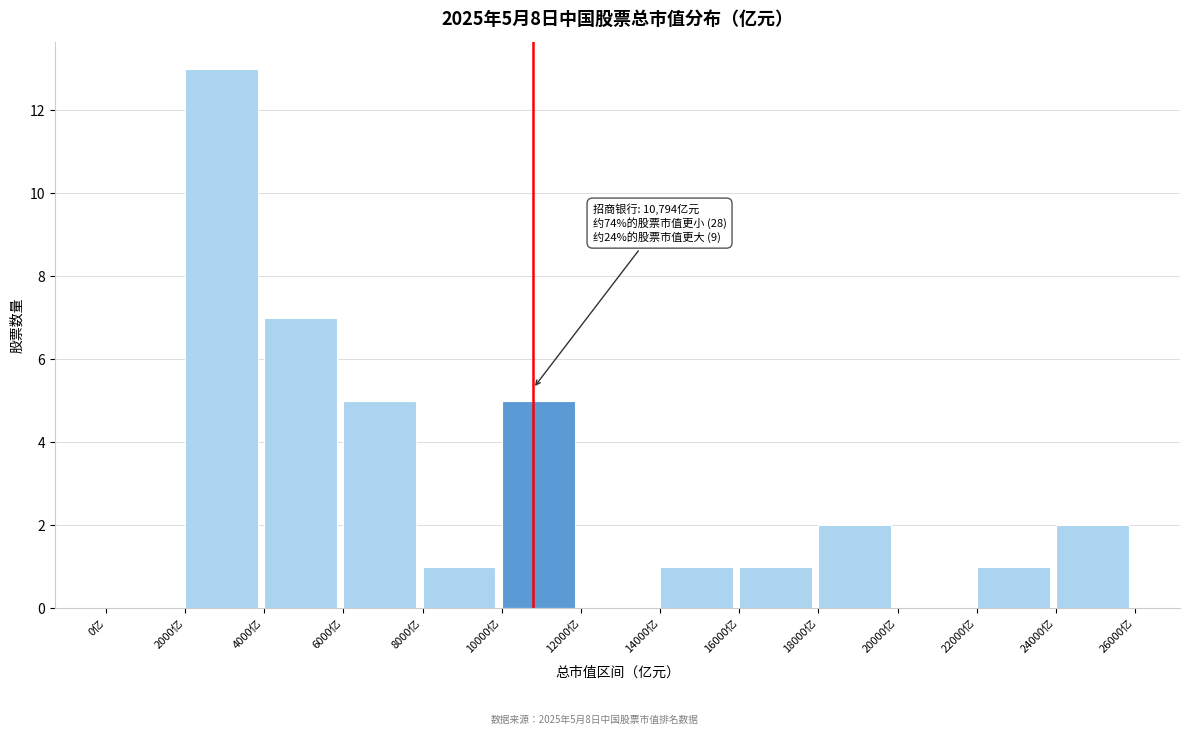

Over which range of the x-axis is the bar tallest?

2000 to 4000